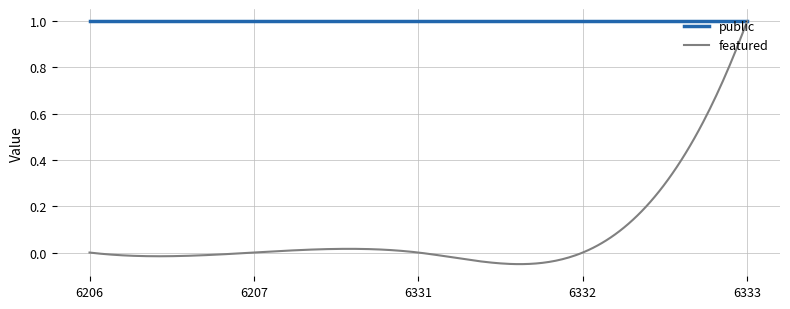

Which series has the largest total across all categories?

public